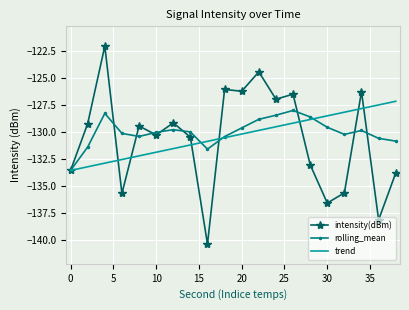

What is the maximum value for trend?

-127.1